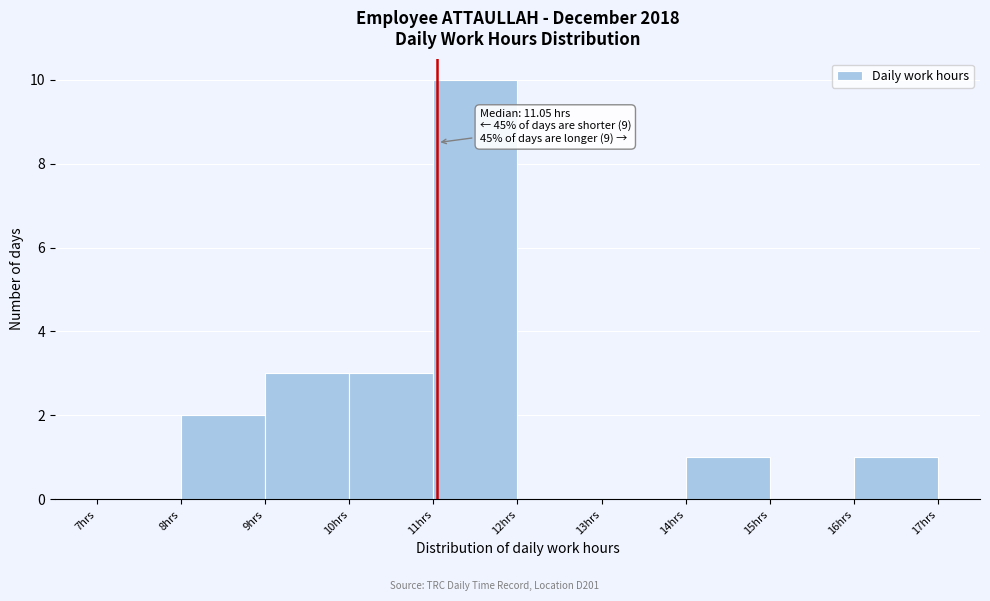

Over which range of the x-axis is the bar tallest?

11 to 12